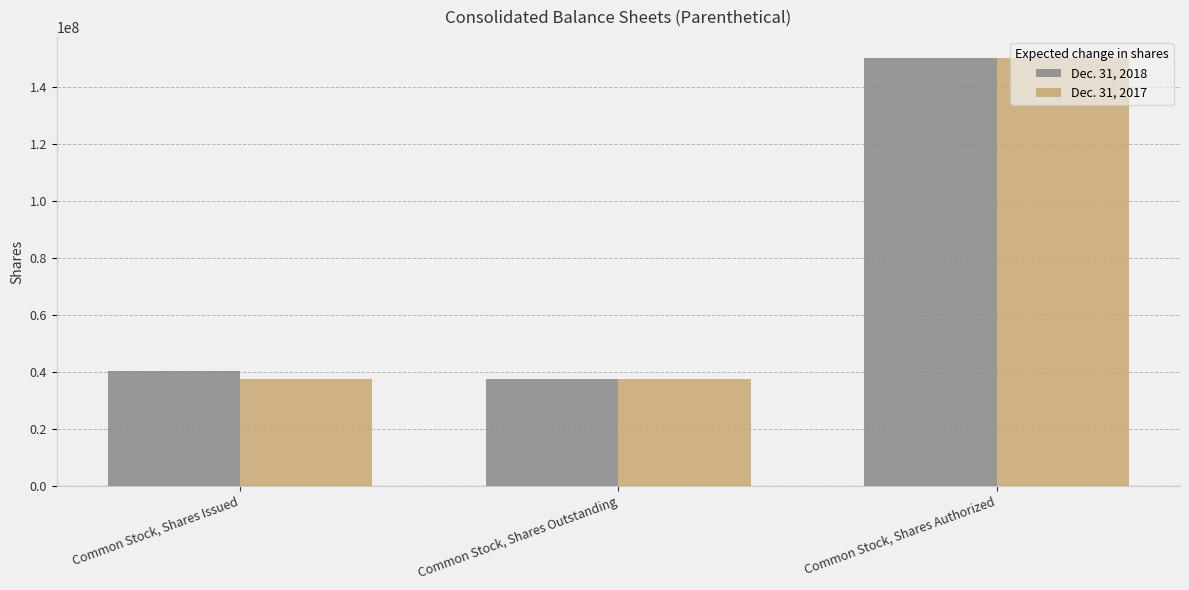

What is the difference between the Dec. 31, 2018 values at Common Stock, Shares Issued and Common Stock, Shares Outstanding?

2906500